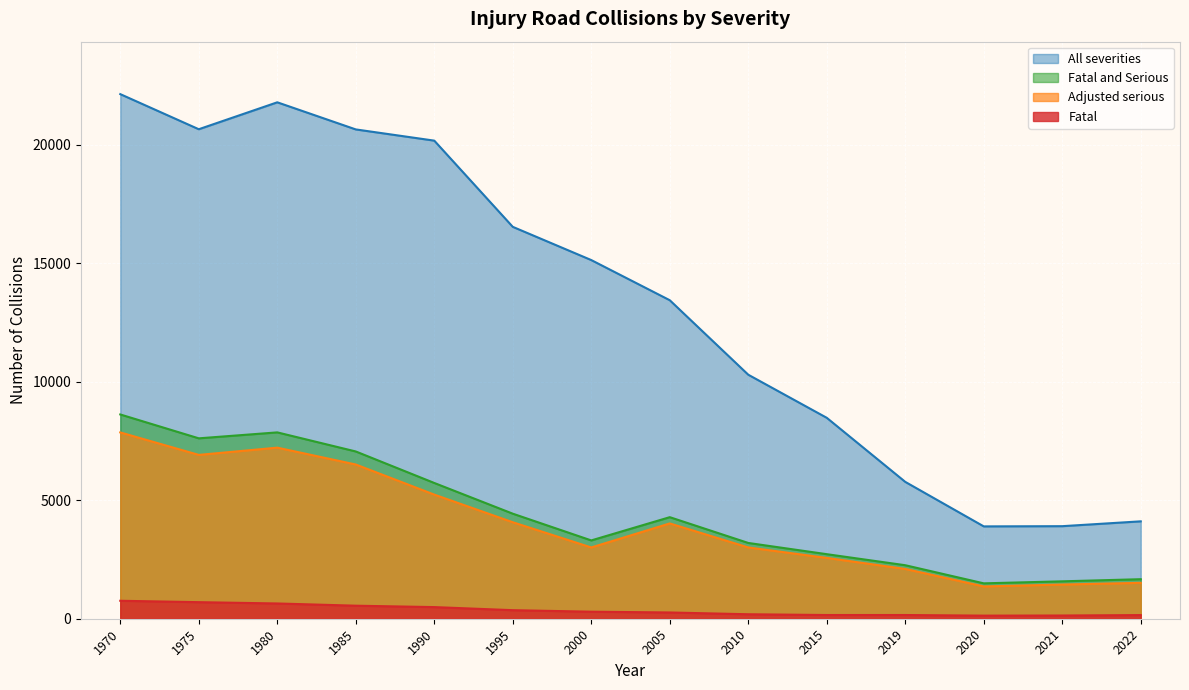

Which label corresponds to the largest value in the chart?

1970